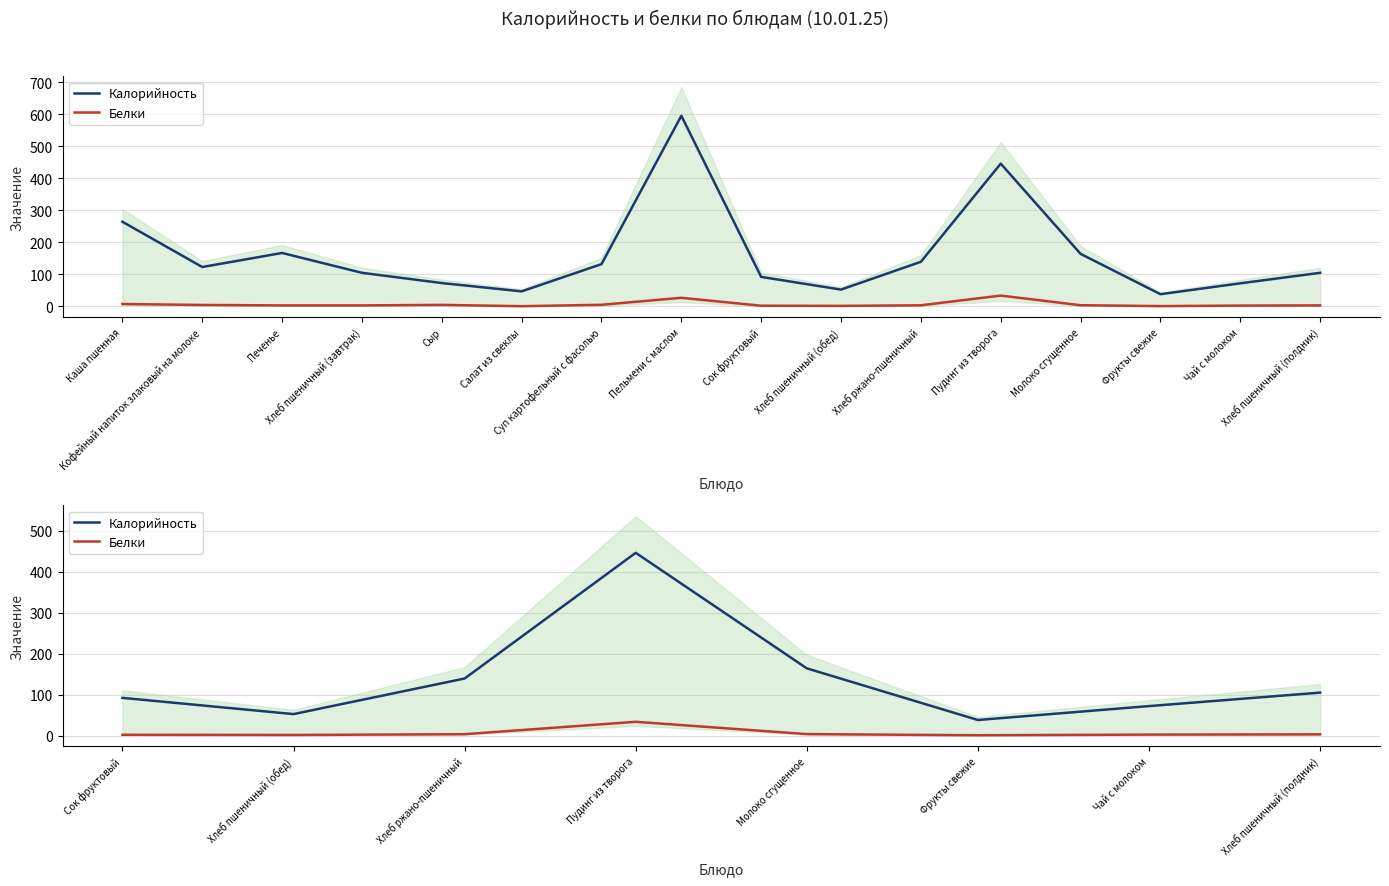

How many data points in Калорийность are less than 104?

4